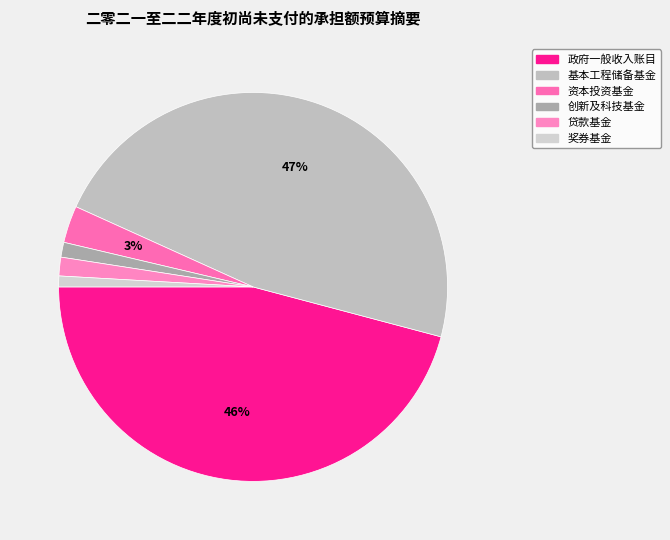

Does 奖券基金 account for over 50% of the chart?

No